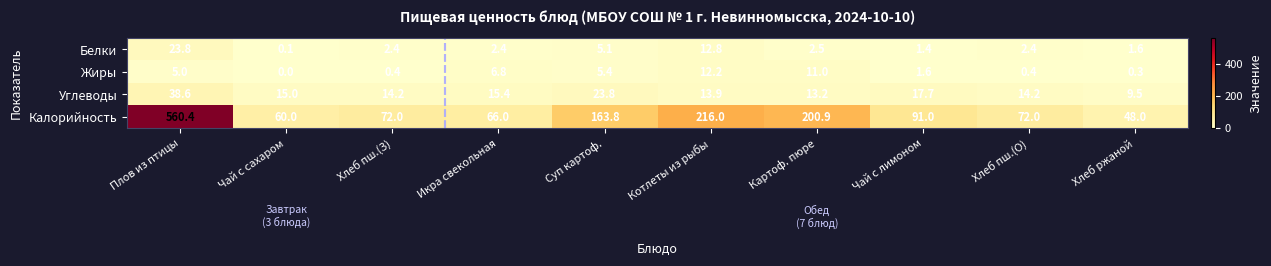

The Белки series shows 0.9 at Хлеб пш.(З). True or false?

False